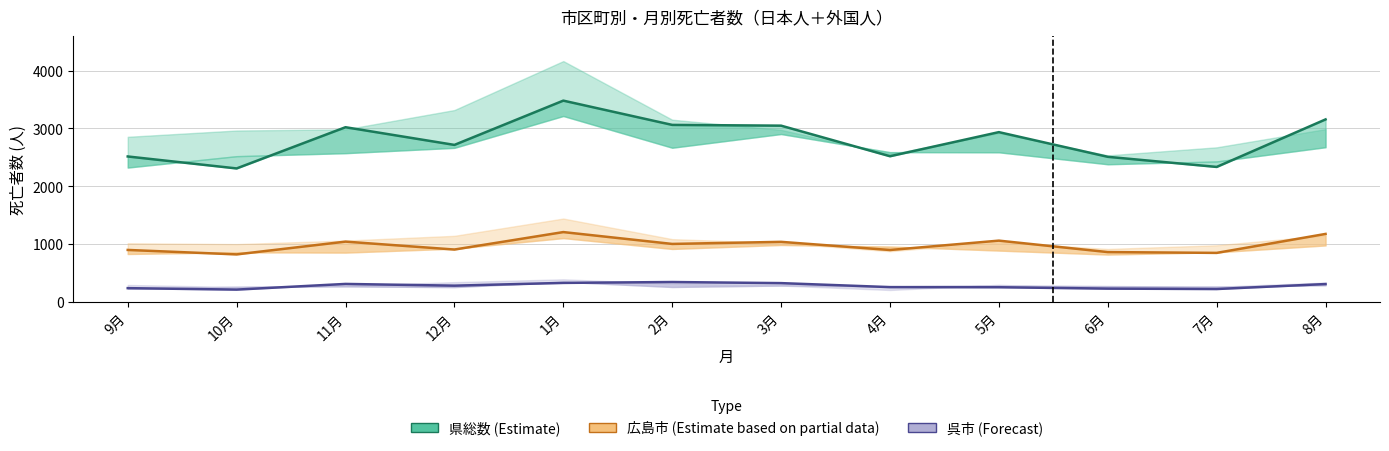

What position from the right is 3月?

6